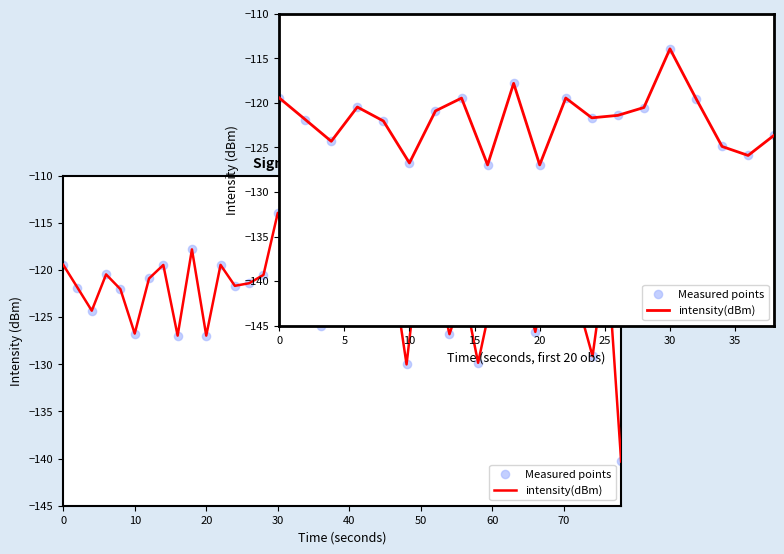

At how many categories does at least one series exceed -118?

2